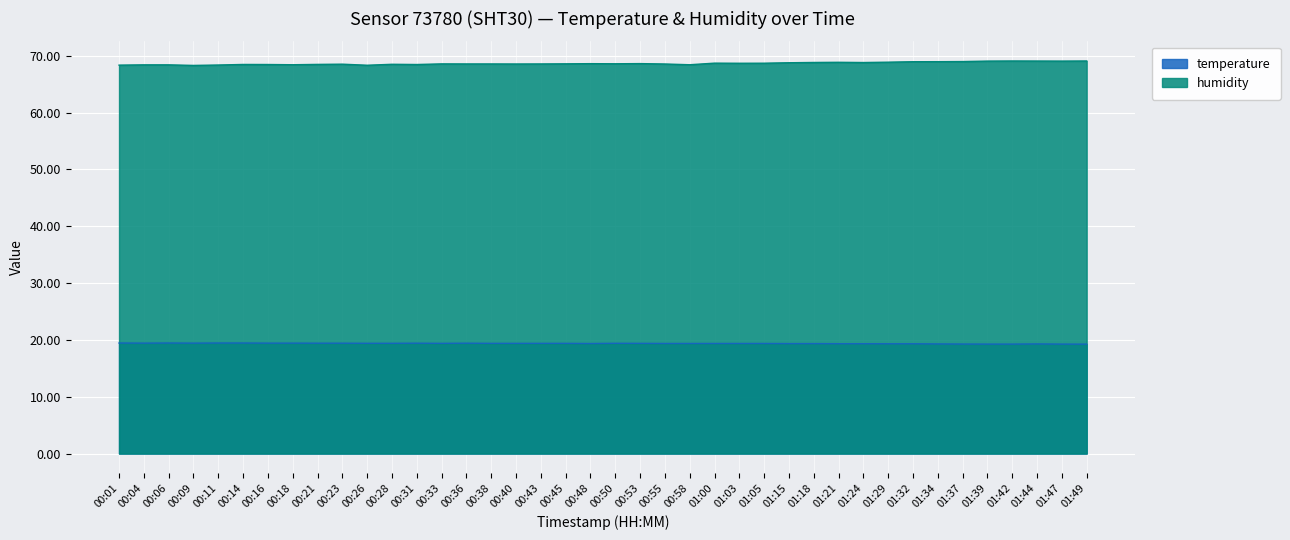

At 00:33, list the series in order from largest to smallest.

humidity, temperature